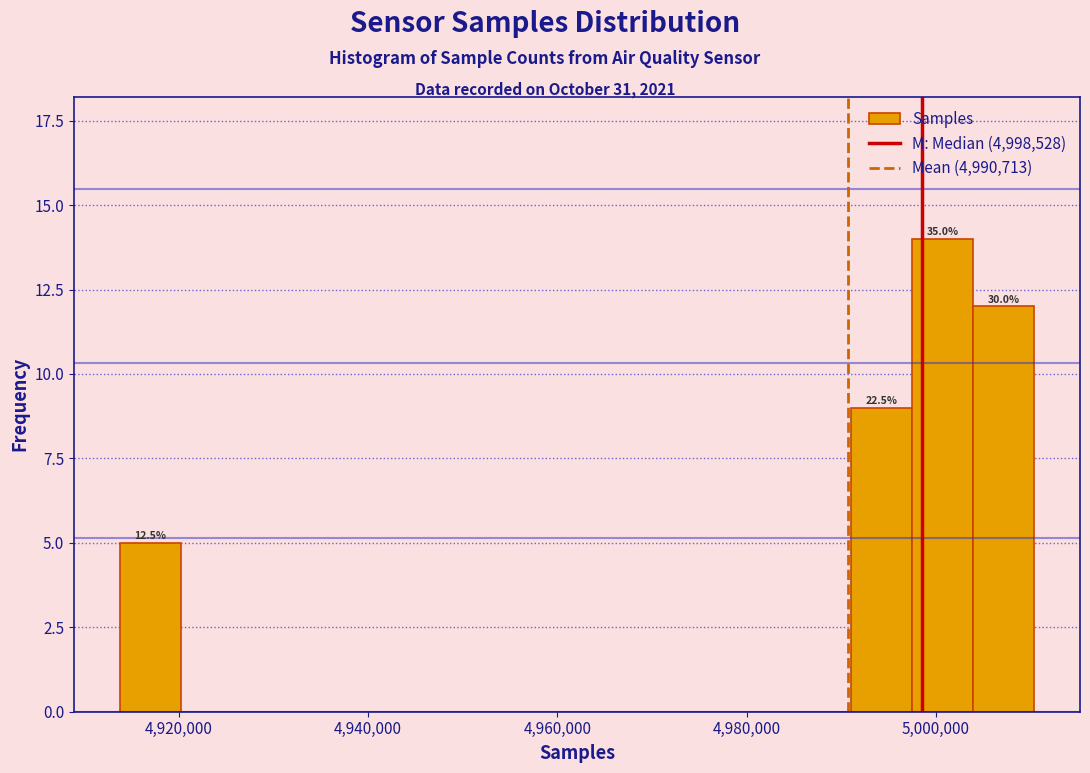

Around what value on the x-axis is the tallest bar? Give the approximate position of its centre, as read against the axis.

5000000